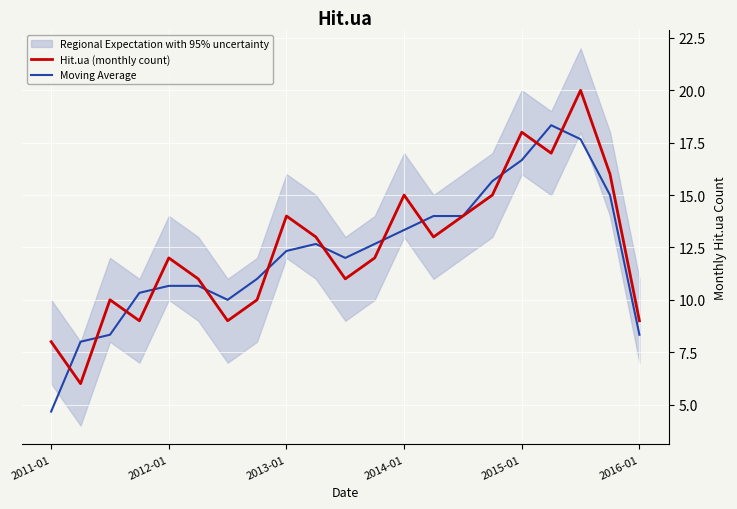

The Hit.ua (monthly count) series shows 5.2 at 2011-01. True or false?

False